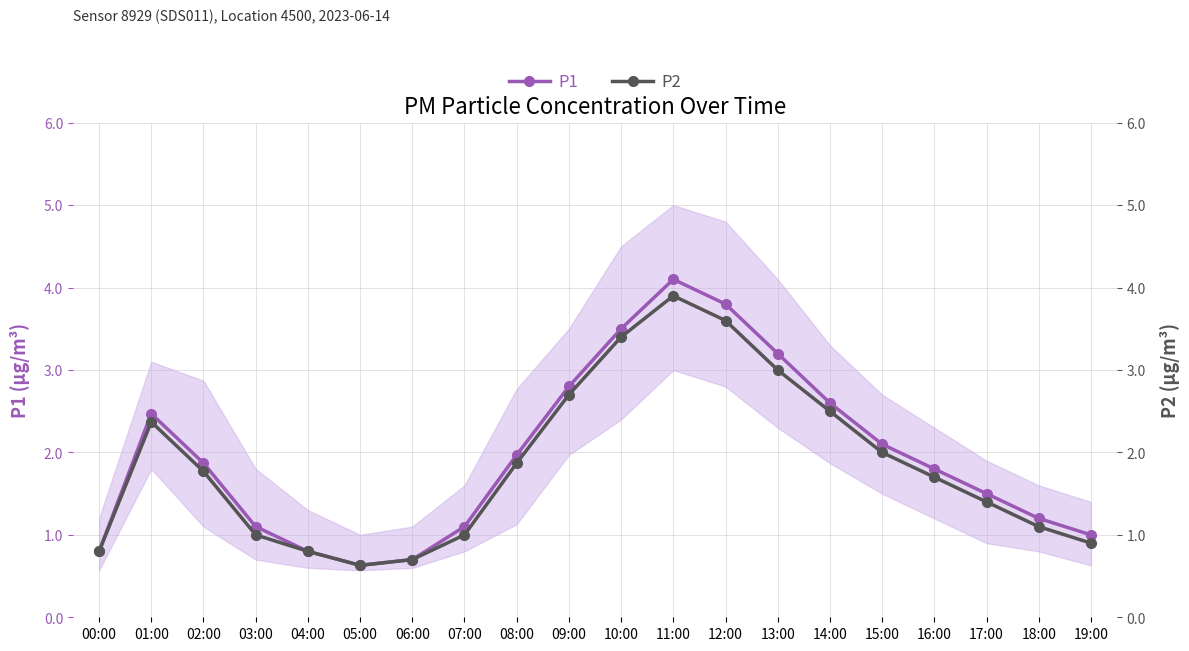

What is the value of the P1 point at the 12th from the left?

4.1